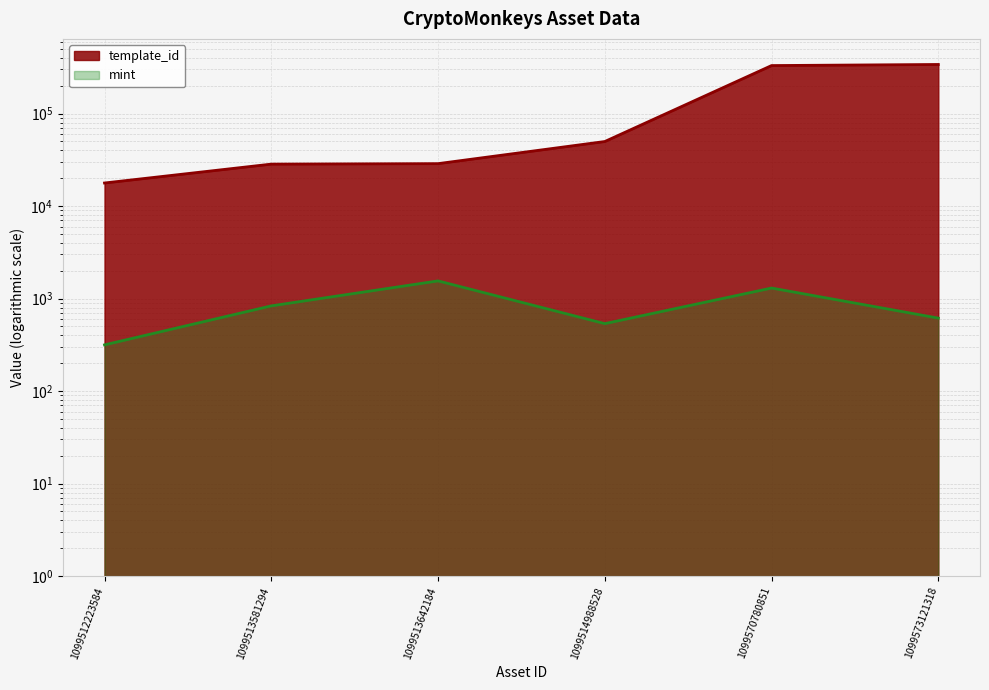

Where is template_id nearest to the value 178491?

1099514988528